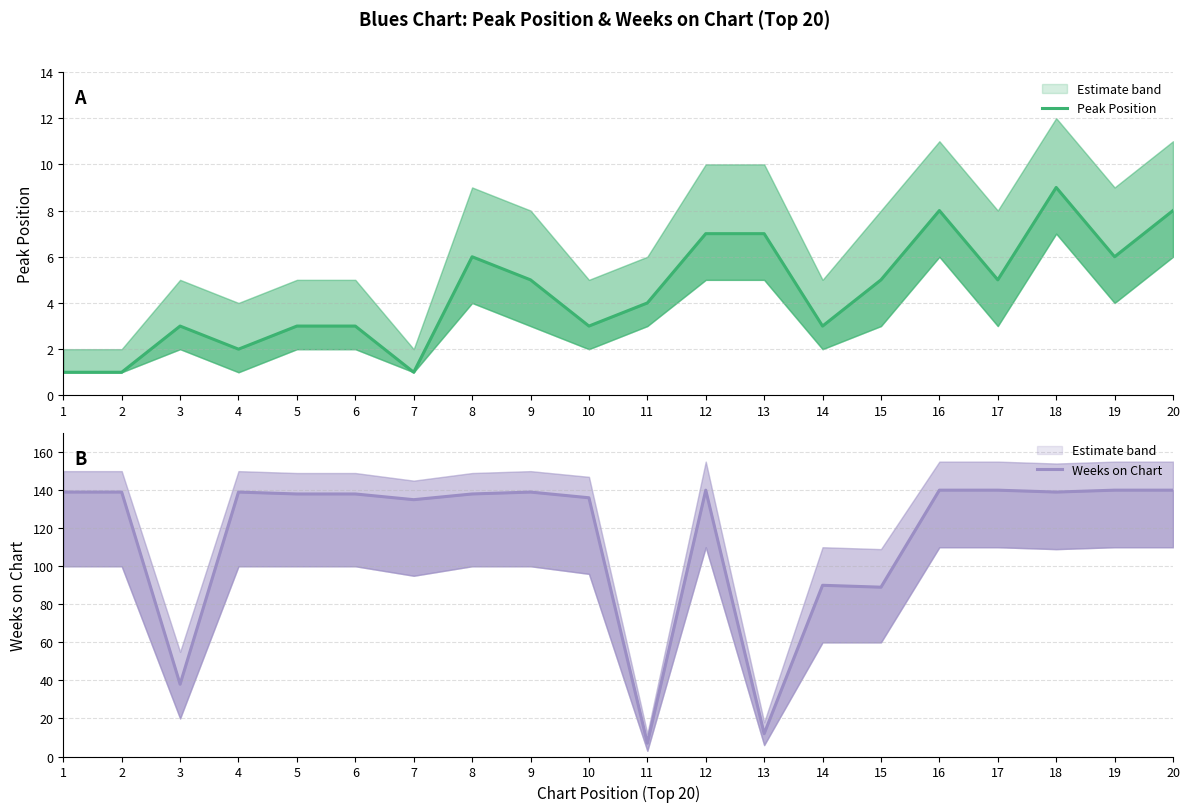

True or false: Weeks on Chart and Peak Position cross at least once.

False